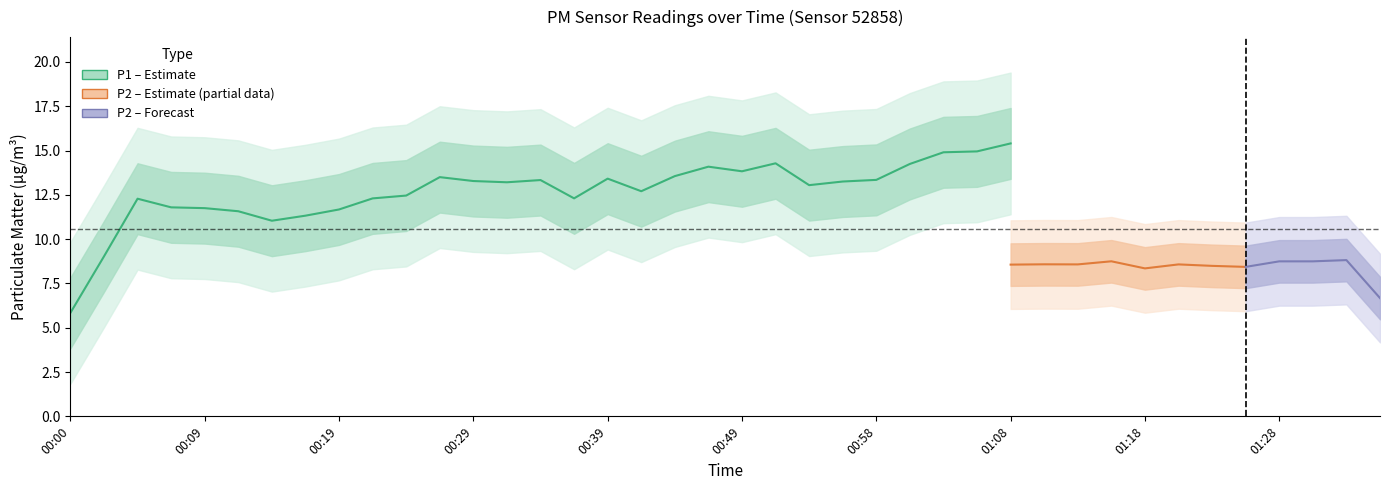

True or false: P2 has a value of 10.9 at 00:44.

False